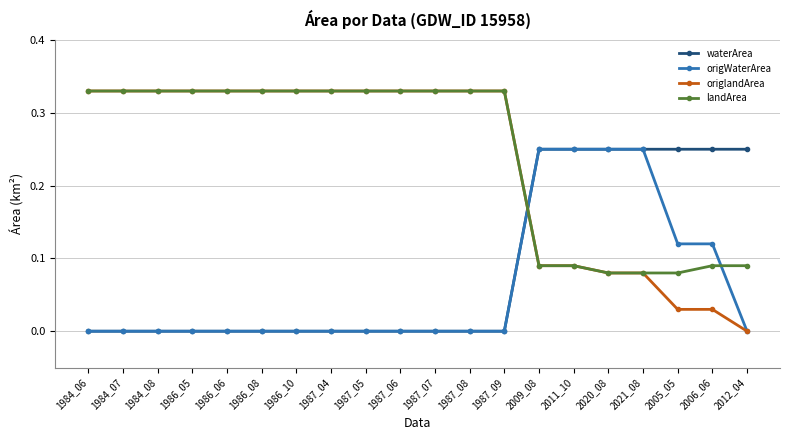

At which label is origlandArea closest to 0?

2012_04